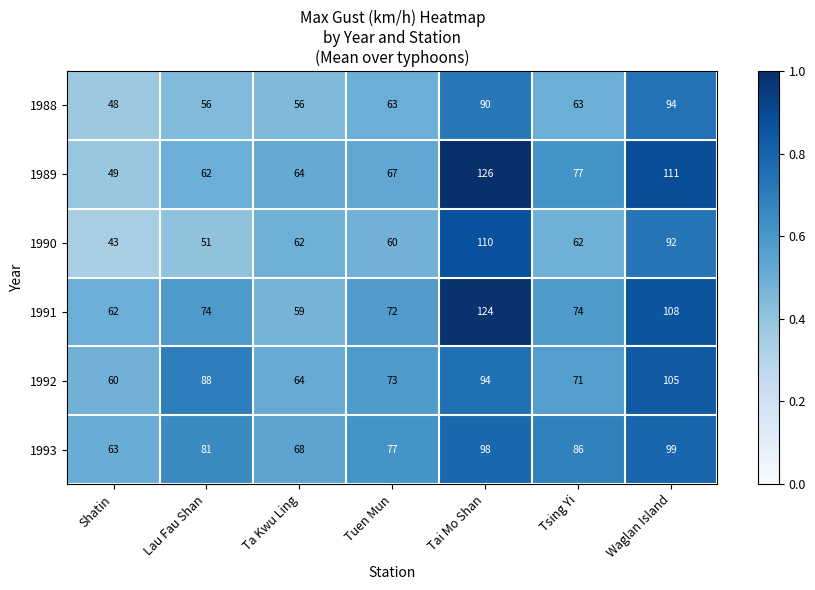

What is the average value of the 1992 series?

79